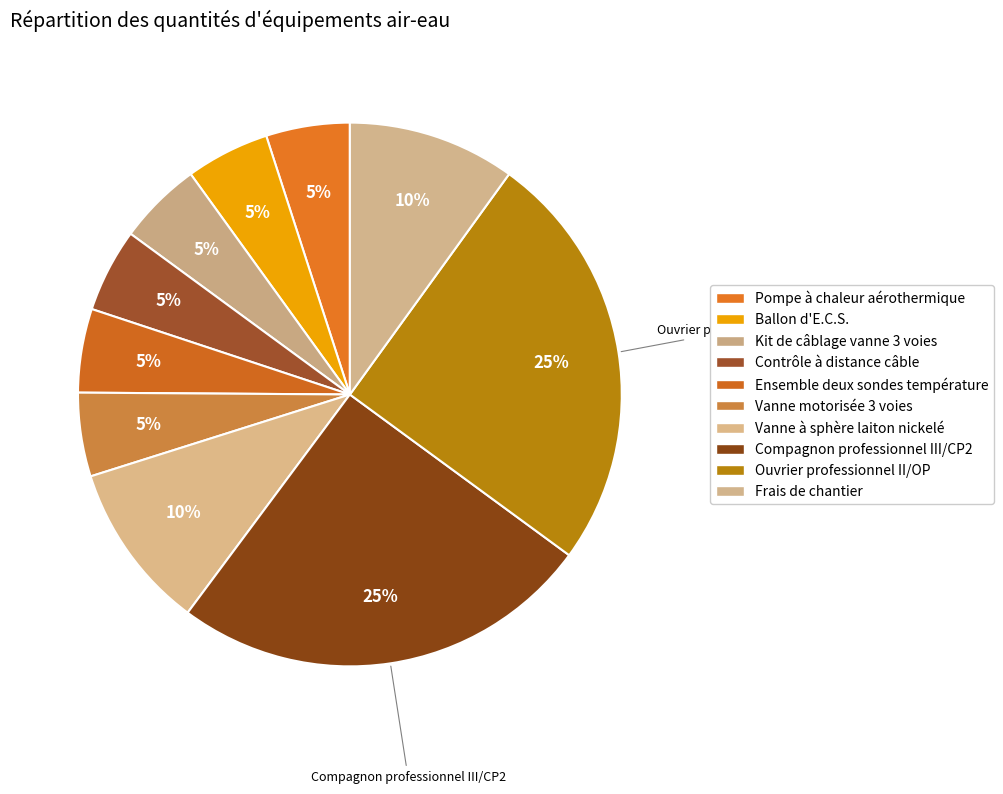

True or false: Ensemble deux sondes température accounts for 1% of the total.

False